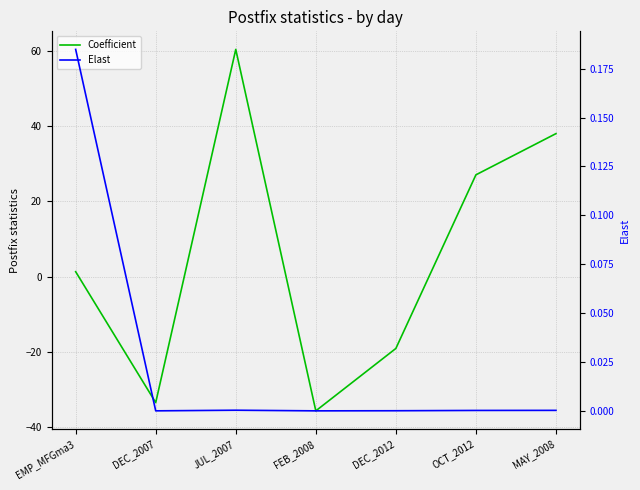

How many data points in Coefficient are less than 1?

3